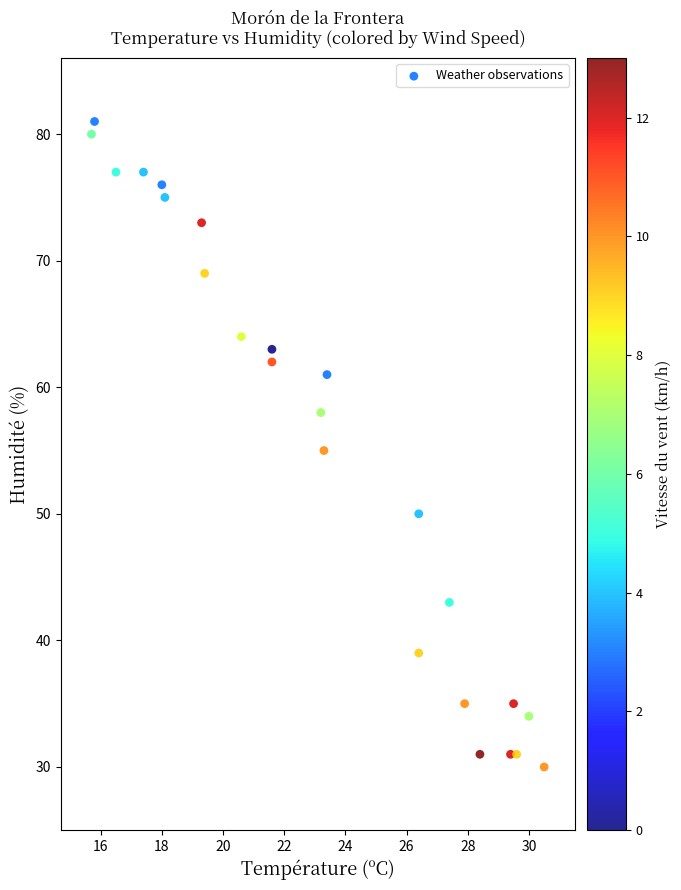

What is the range of Y values (max minus min)?

51